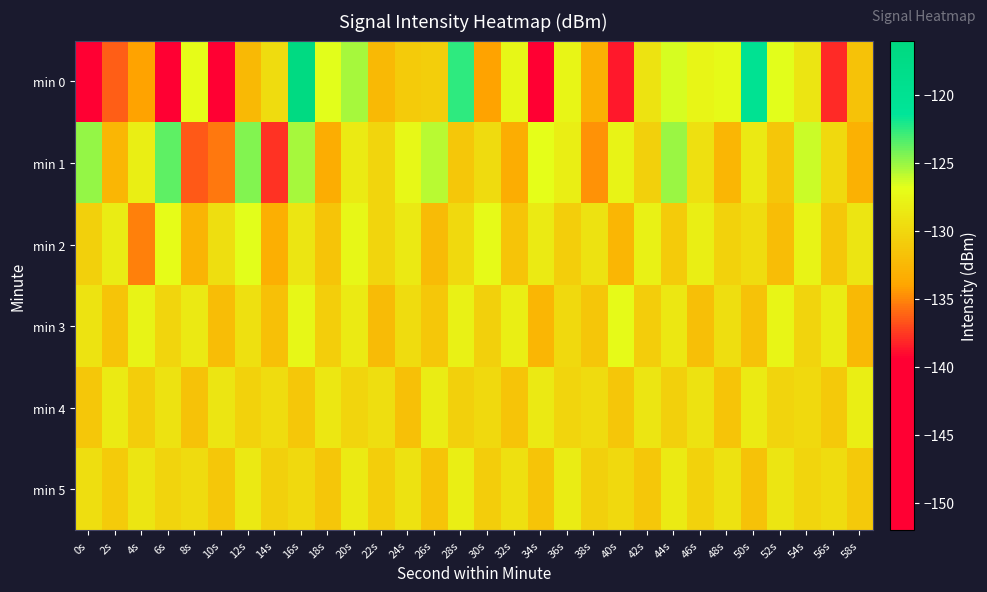

What is the maximum value shown in the chart?

-116.7